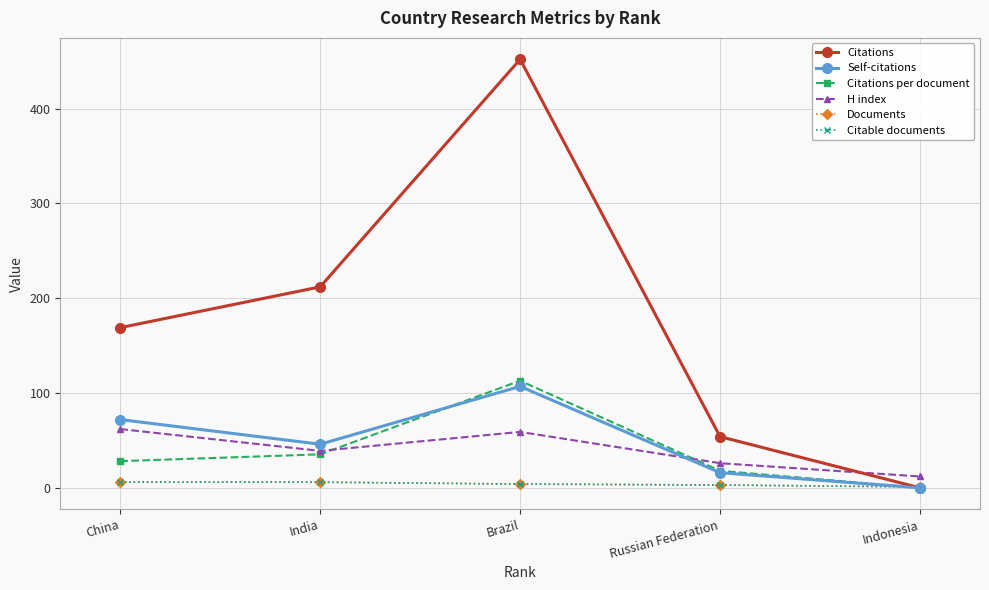

What is the approximate value of Citable documents at Russian Federation?

3.0